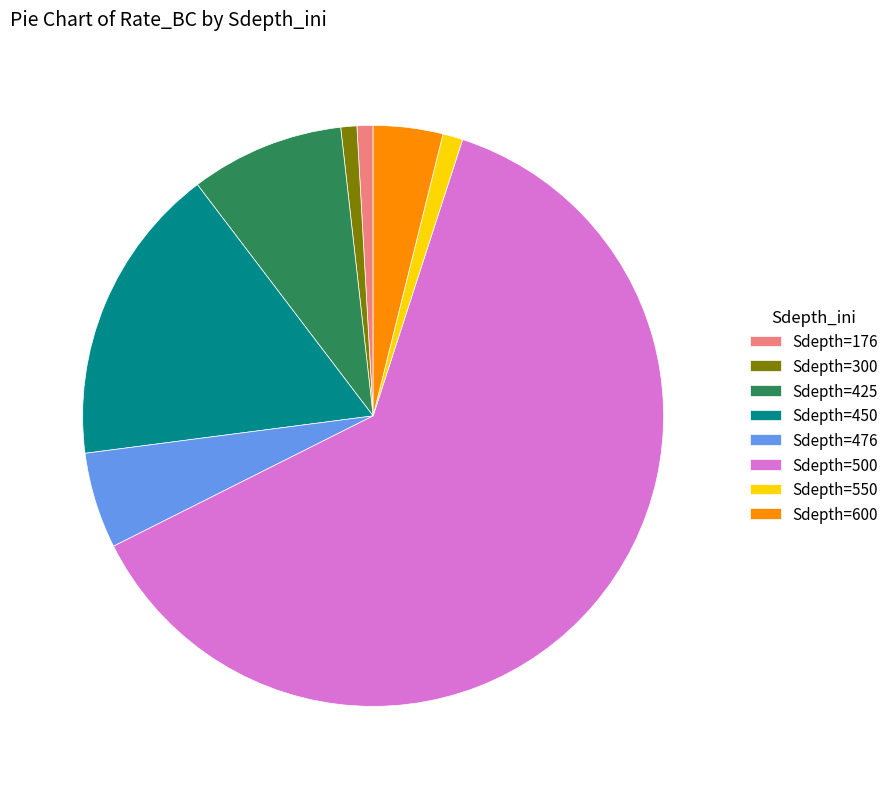

Does any single category account for the majority?

Yes